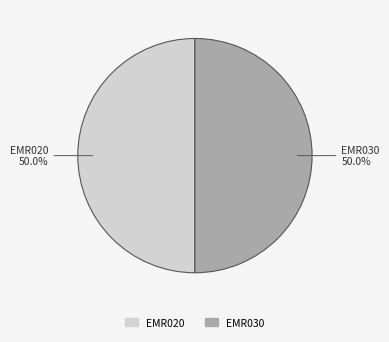

Is the sum of EMR030 and EMR020 greater than half?

Yes